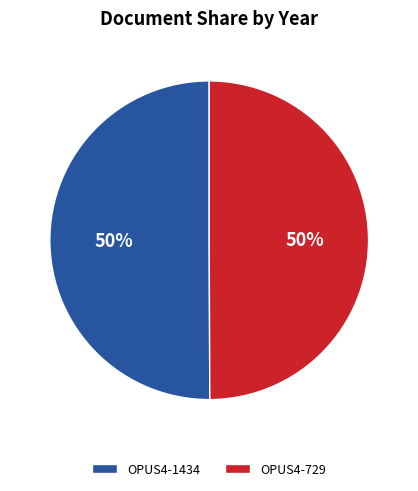

What percentage is the OPUS4-729 slice, to the nearest percent?

50%